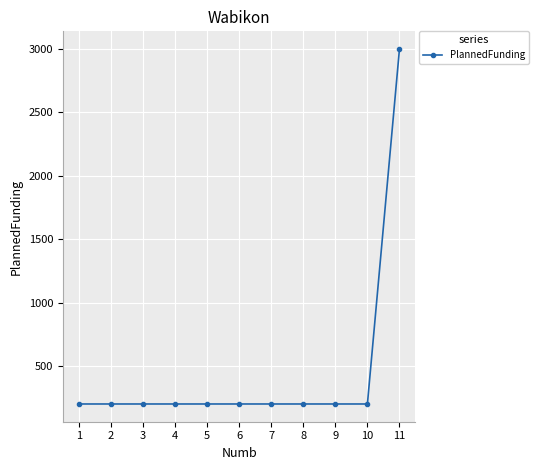

Reading left to right, list all the values displayed in this chart.

200	200	200	200	200	200	200	200	200	200	3000